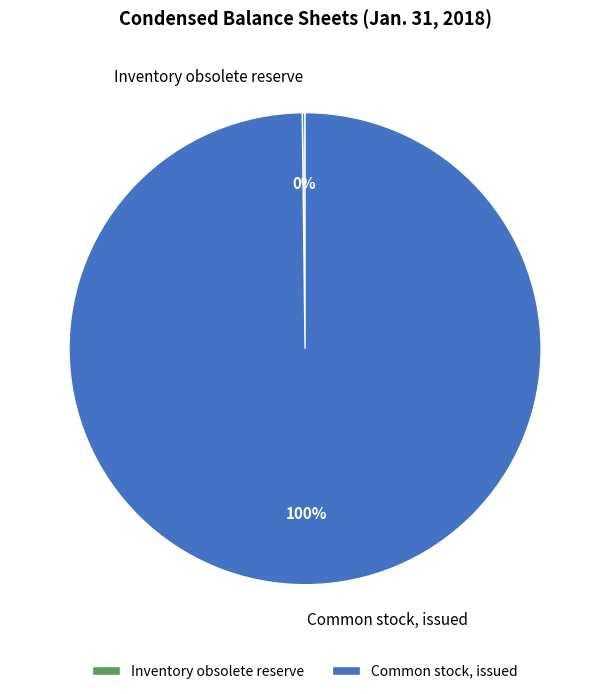

To the nearest percent, what portion does Common stock, issued represent?

100%